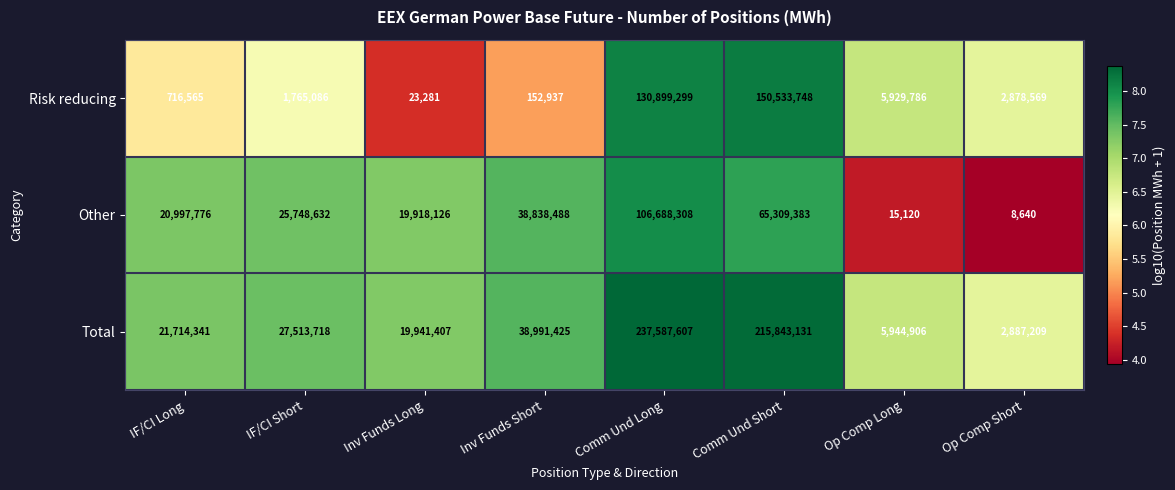

Reading left to right, transcribe all the data shown in this chart.

Risk reducing: 716565	1765086	23281	152937	130899299	150533748	5929786	2878569
Other: 20997776	25748632	19918126	38838488	106688308	65309383	15120	8640
Total: 21714341	27513718	19941407	38991425	237587607	215843131	5944906	2887209